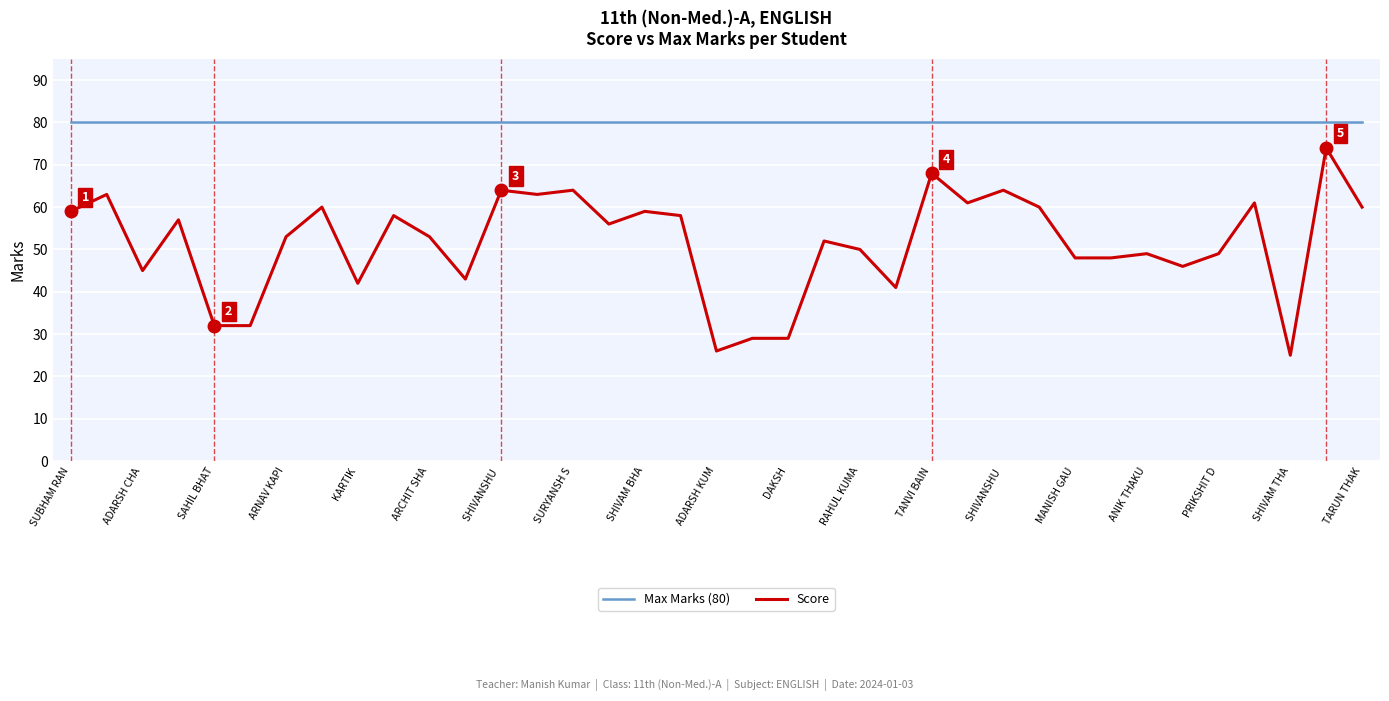

Which series has the largest total across all categories?

Max Marks (80)